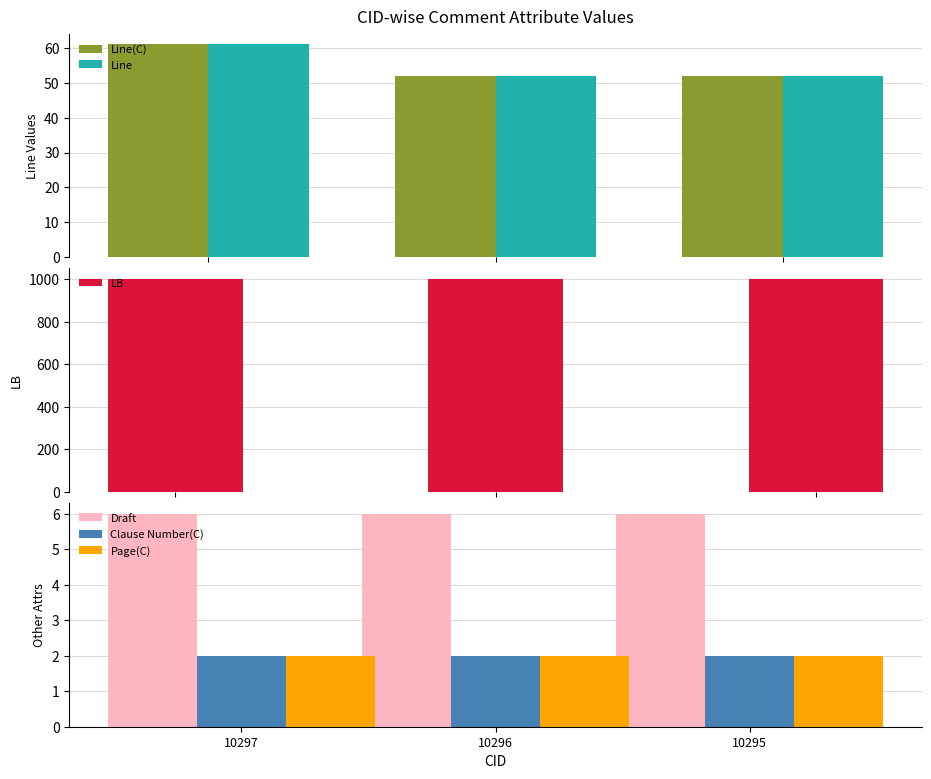

What are all the series names shown in the legend?

Line(C), Line, LB, Draft, Clause Number(C), Page(C)